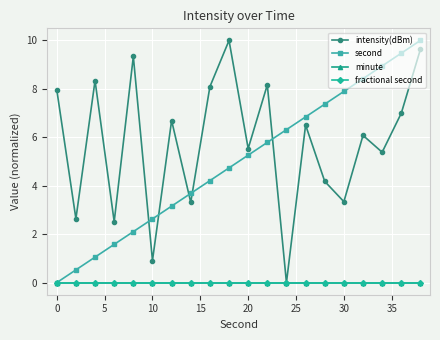

Does the chart have visible grid lines?

Yes